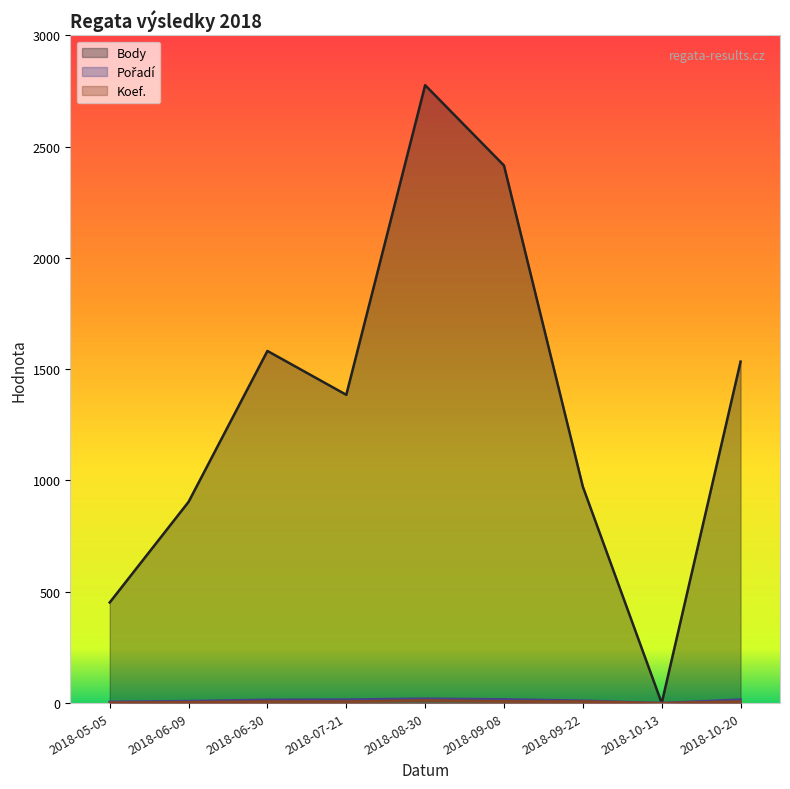

Which has a higher value, 2018-08-30 or 2018-07-21?

2018-08-30